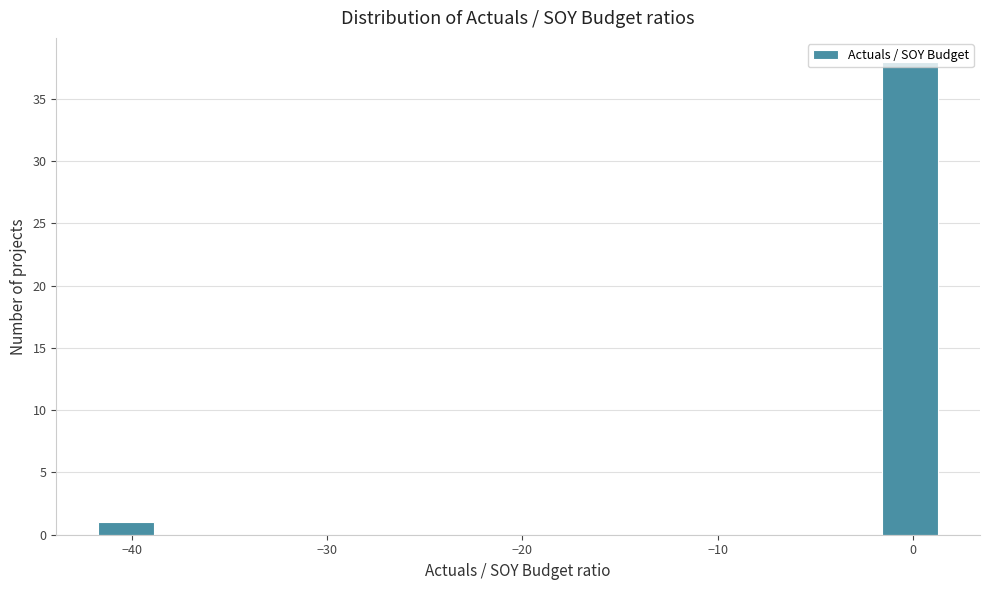

Around what value on the x-axis is the tallest bar? Give the approximate position of its centre, as read against the axis.

0